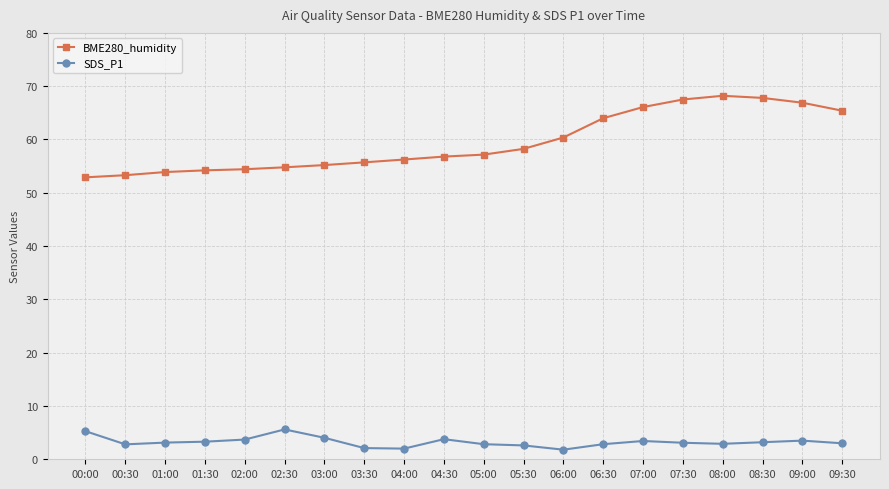

How many distinct data groups are displayed?

2